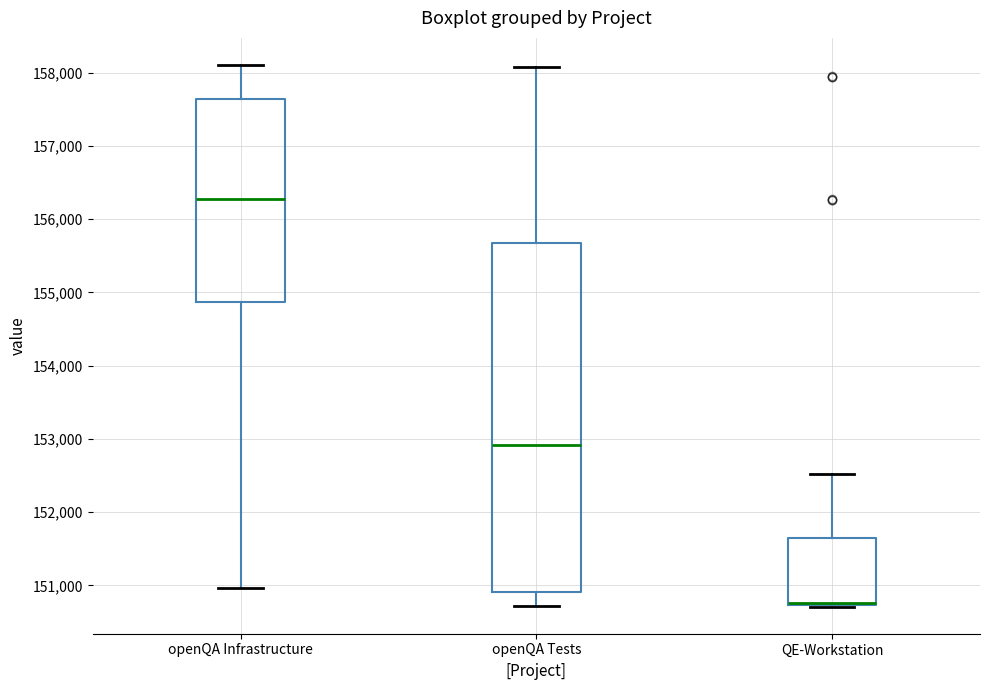

Reading left to right, read every box against the y-axis: the position of its median line, the range the box covers, and the ends of its whiskers. The values are not printed on the chart, so give them approximately, as read against the axis.

openQA Infrastructure: median 156300, box 154900 to 157600, whiskers 151000 to 158100
openQA Tests: median 152900, box 150900 to 155700, whiskers 150700 to 158100
QE-Workstation: median 150800 (drawn on the box's lower edge), box 150700 to 151700, whiskers 150700 to 152500